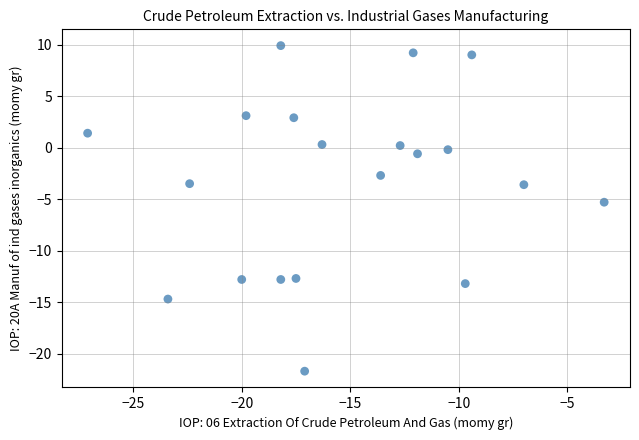

What is the range of Y values (max minus min)?

31.6